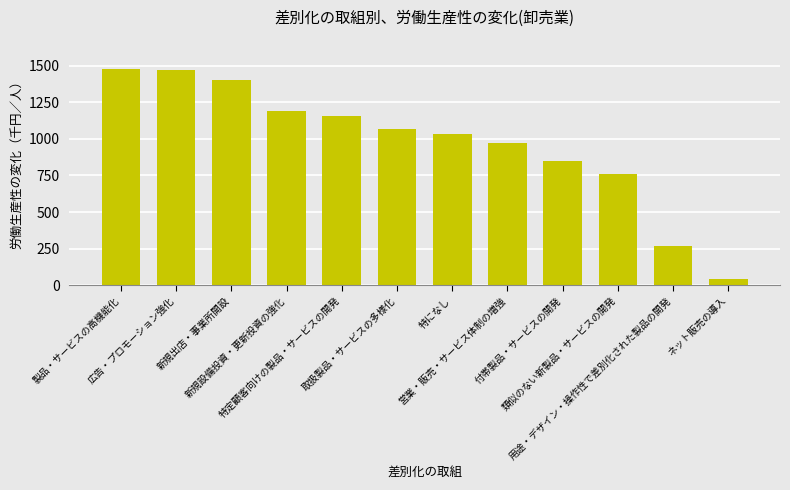

What is the change in value from 製品・サービスの高機能化 to ネット販売の導入?

-1432